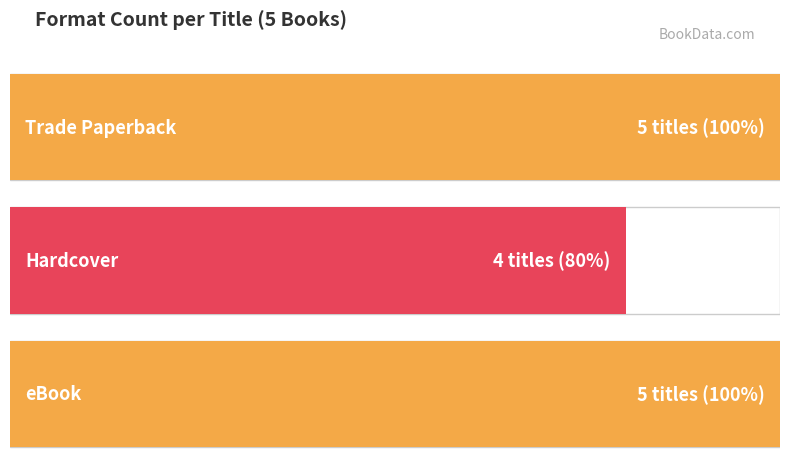

Is the value of Trade Paperback at Mindy Kim and the Mid-Autumn Festival greater than the value of eBook at Billie the Wild Child?

No